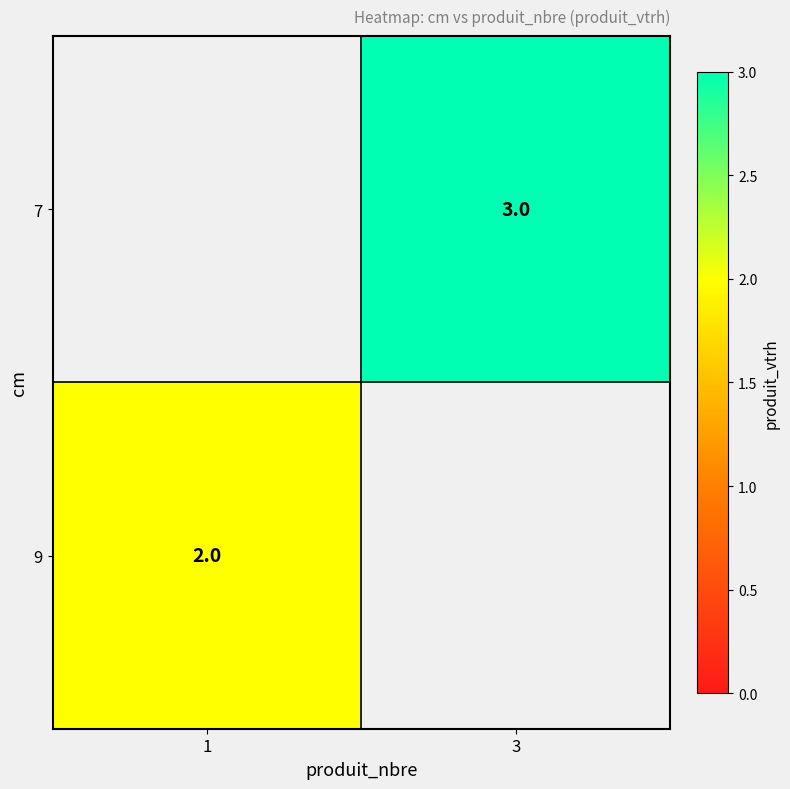

Which category has the highest value across all series?

3